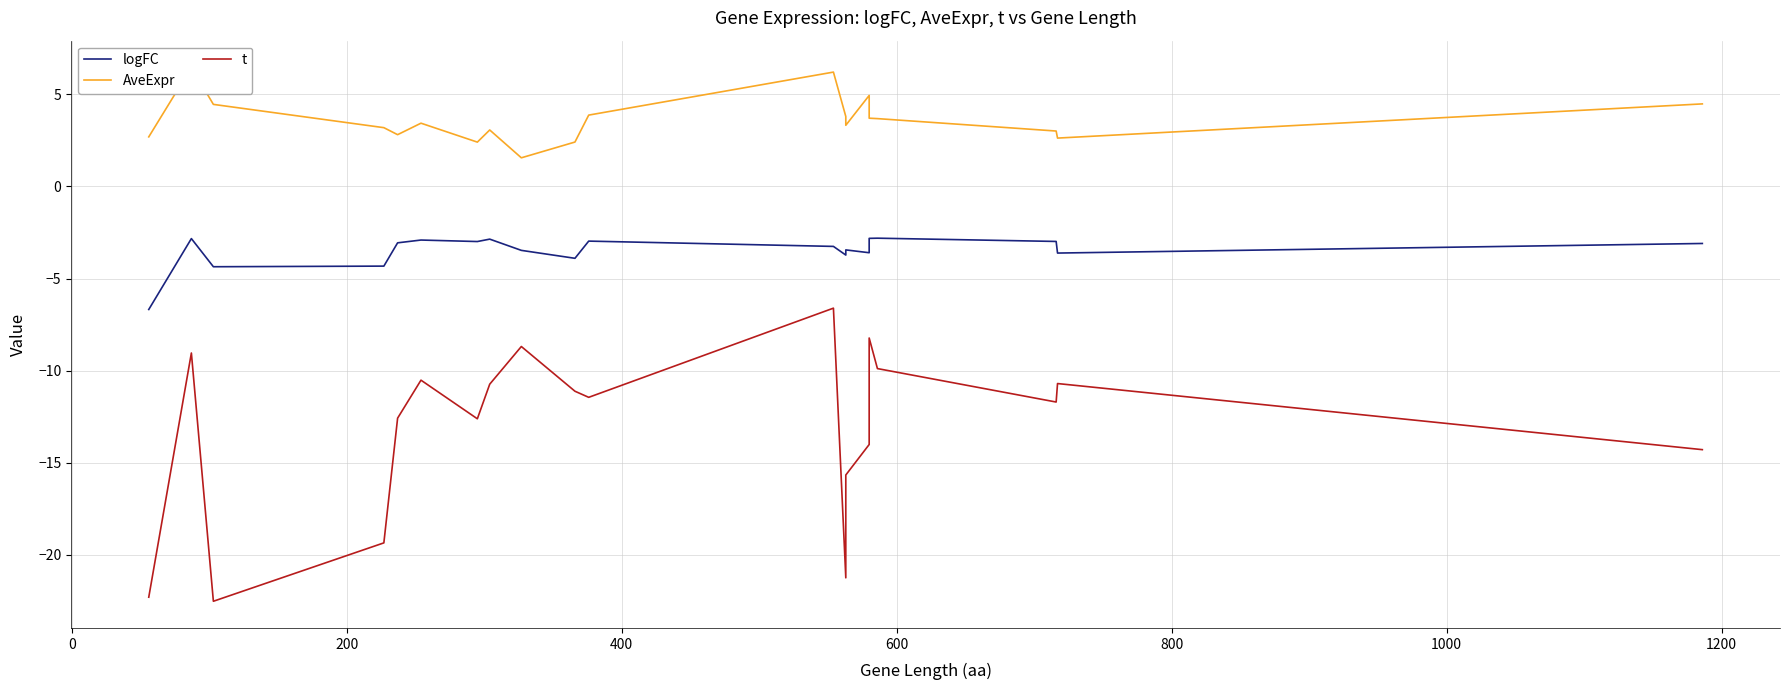

True or false: t and logFC intersect in this chart.

False